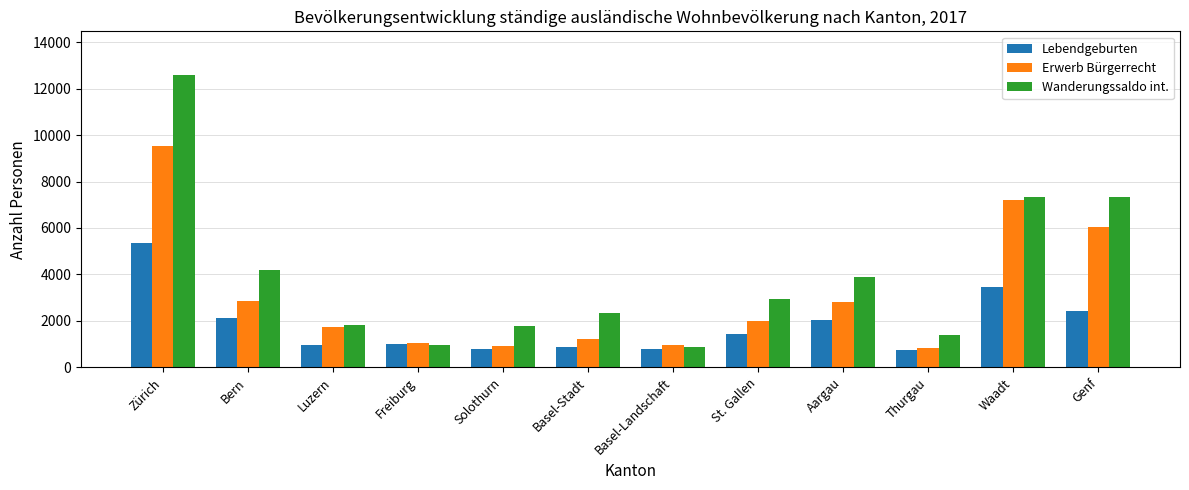

Is the value of Lebendgeburten at Thurgau greater than the value of Erwerb Bürgerrecht at Zürich?

No